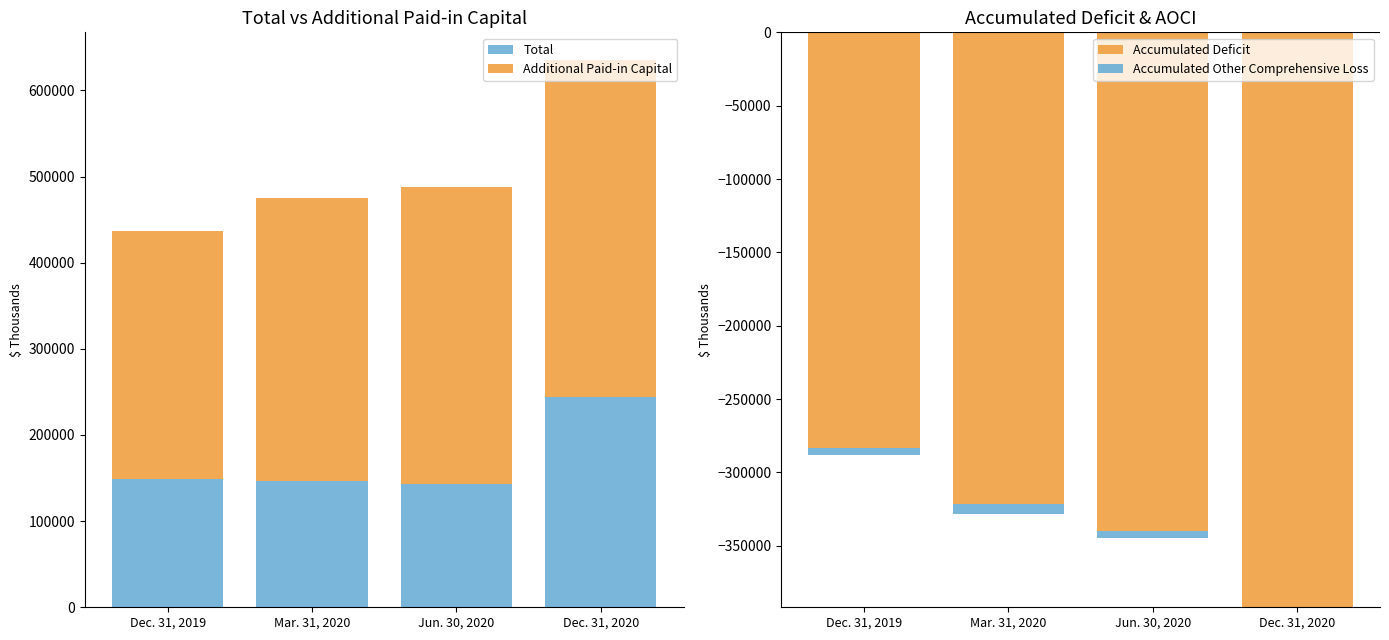

What is the approximate value of Additional Paid-in Capital at Dec. 31, 2019, to the nearest 10?

288020